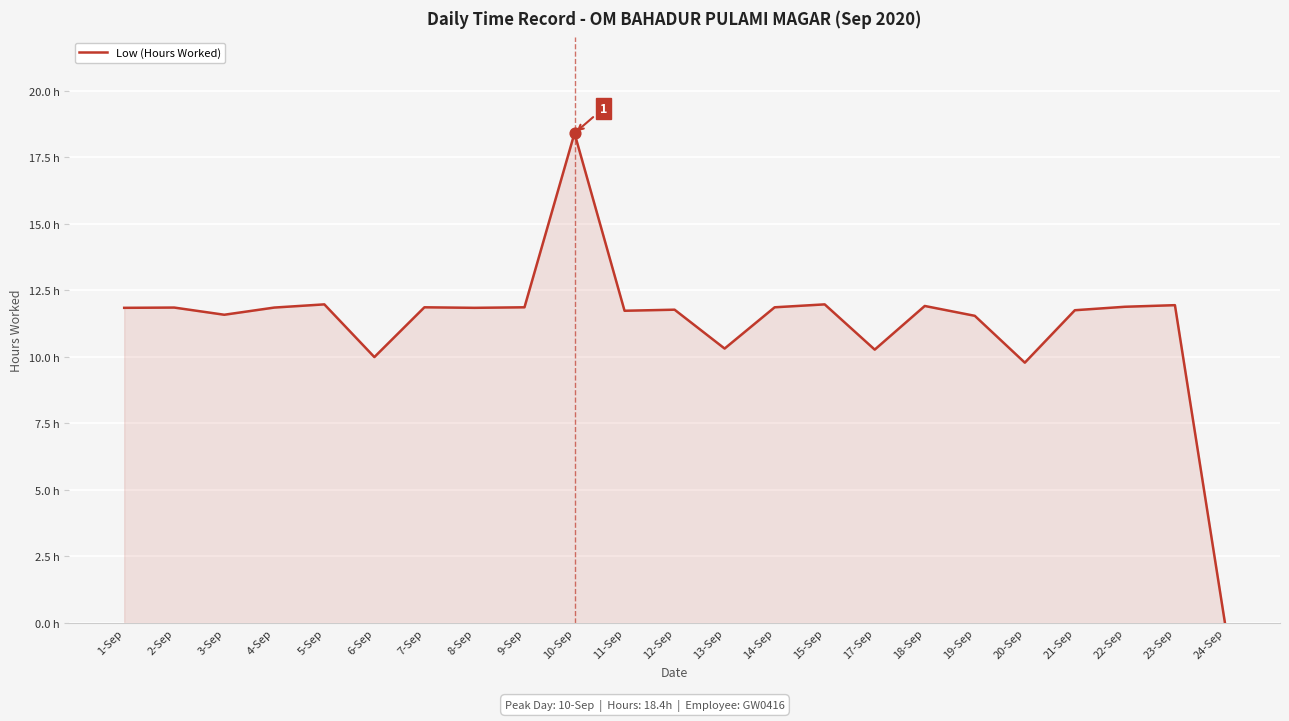

Approximately how many times larger is the value at 10-Sep compared to 22-Sep?

1.5